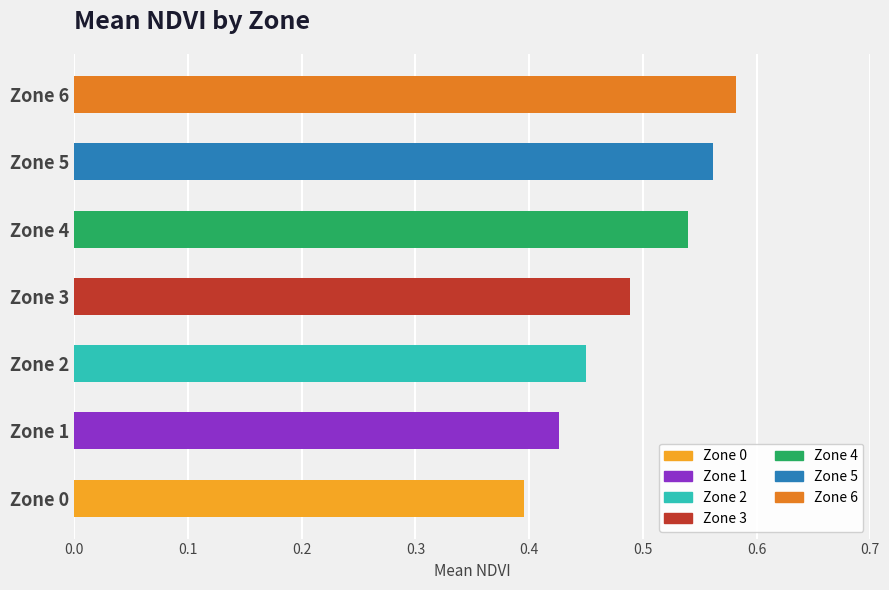

How many data points does each series have?

7